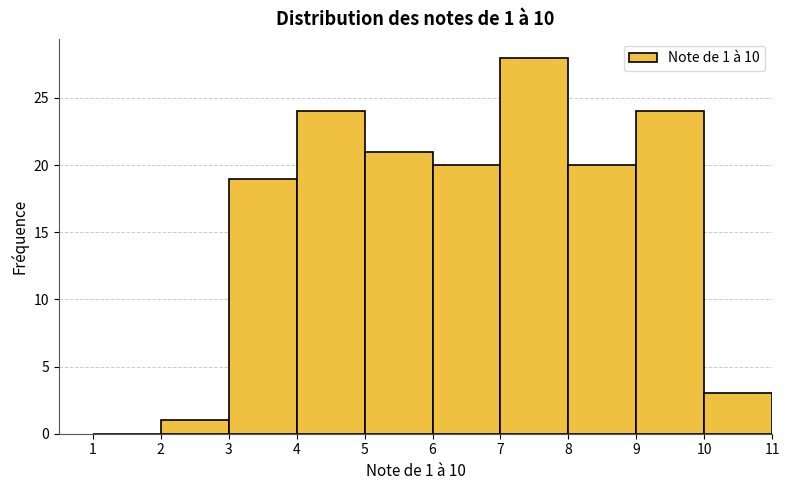

Which range on the x-axis has the tallest bar?

7 to 8